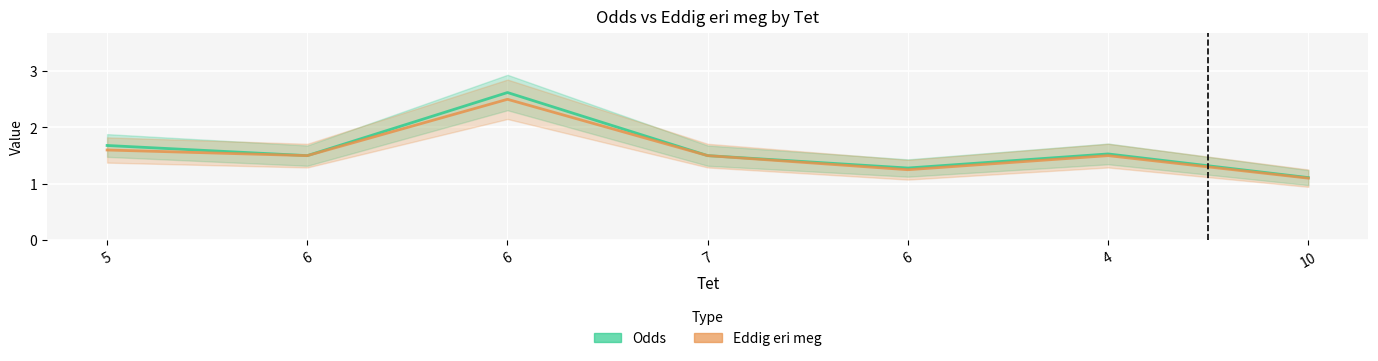

Which series has the largest total across all categories?

Odds